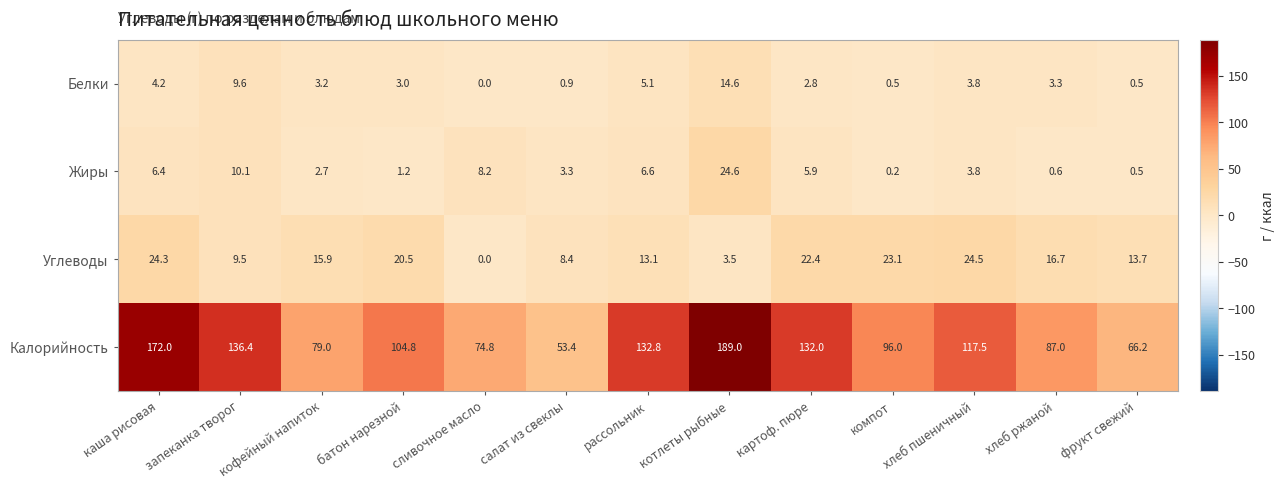

Where is Углеводы nearest to the value 12?

рассольник